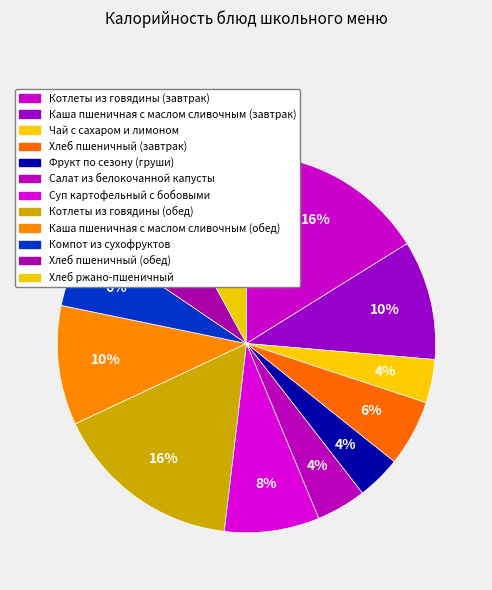

Count the number of slices in the pie.

12